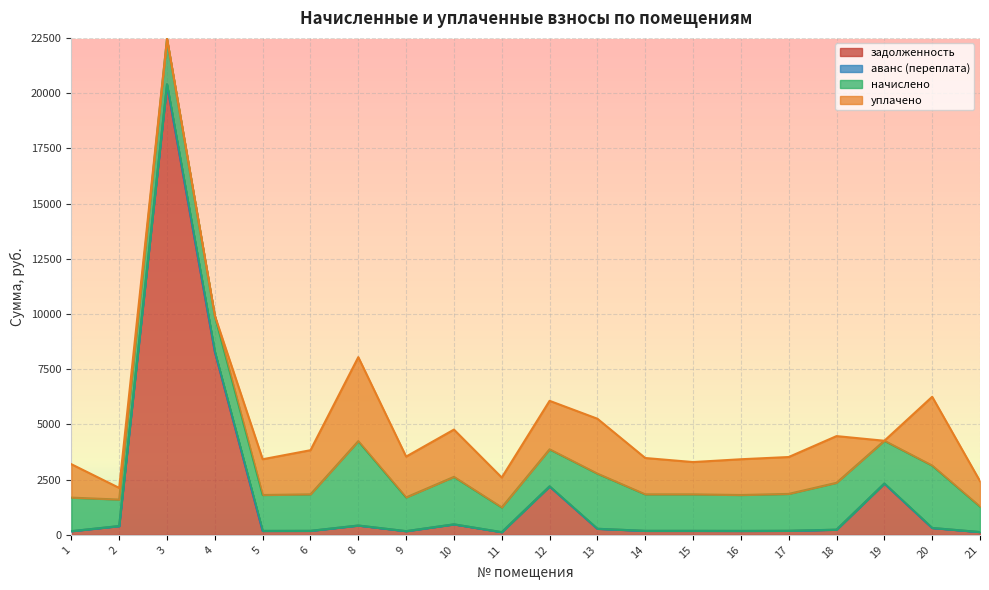

Between 3 and 8, which series saw the biggest shift?

задолженность